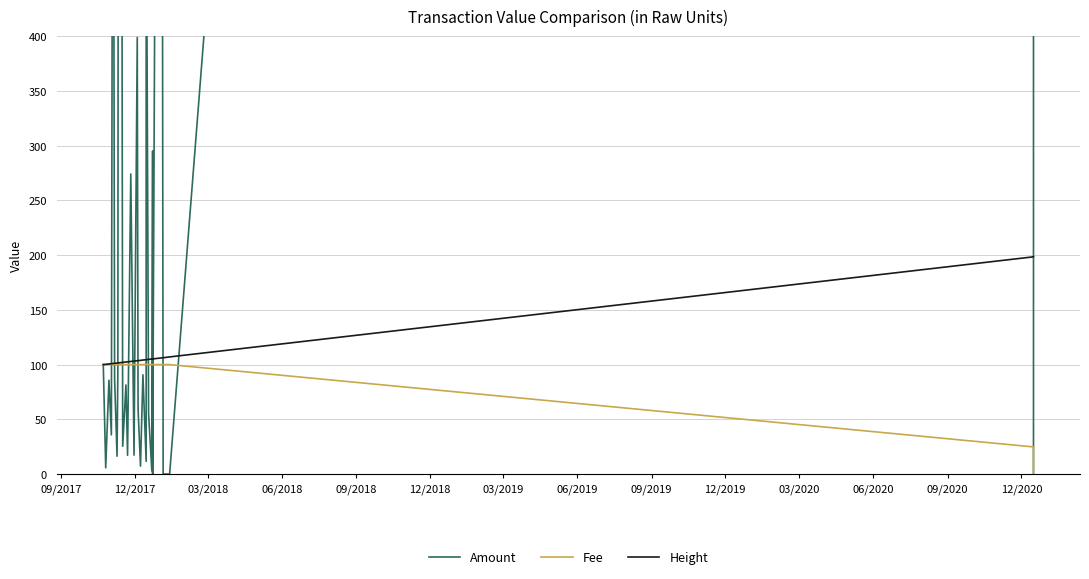

True or false: Fee has a value of 41.7 at 03/2019.

False